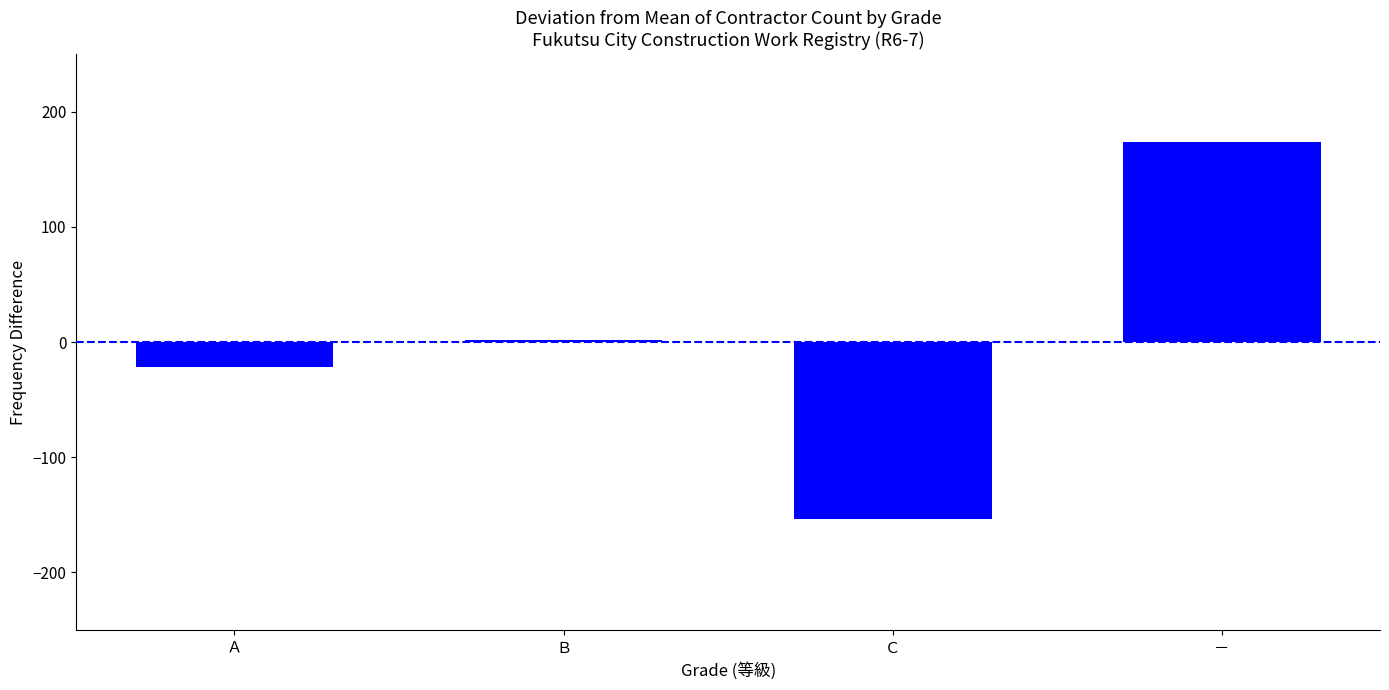

What is the minimum value shown in the chart?

-154